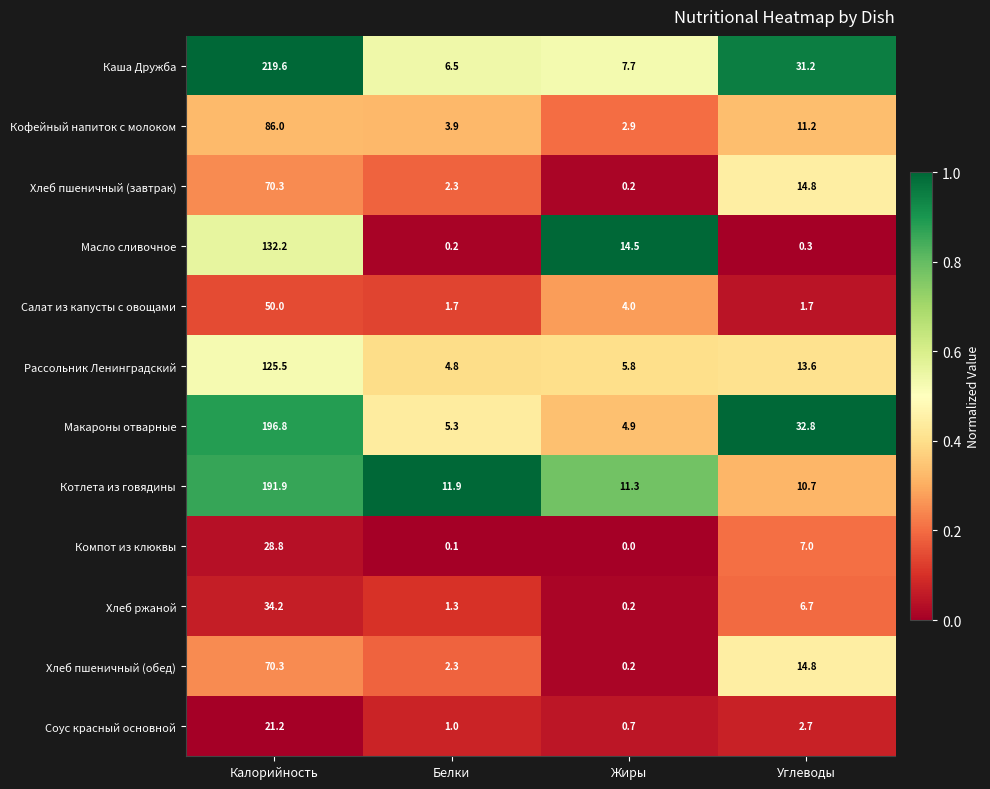

The value of Компот из клюквы at Углеводы is 2.7. True or false?

False